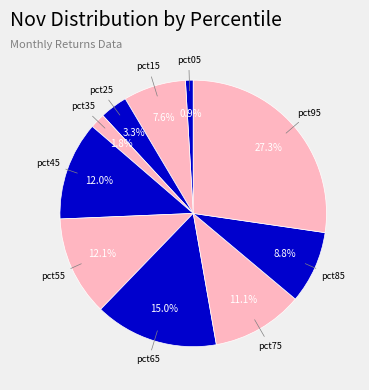

Rank the categories by value from highest to lowest.

pct95, pct65, pct55, pct45, pct75, pct85, pct15, pct25, pct35, pct05